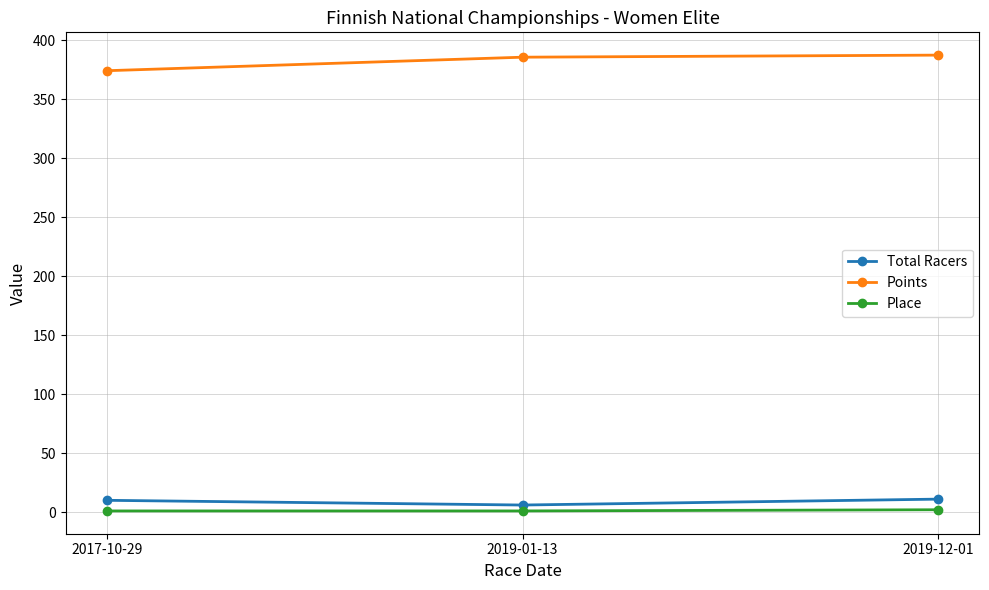

At which label is Points closest to 380?

2019-01-13